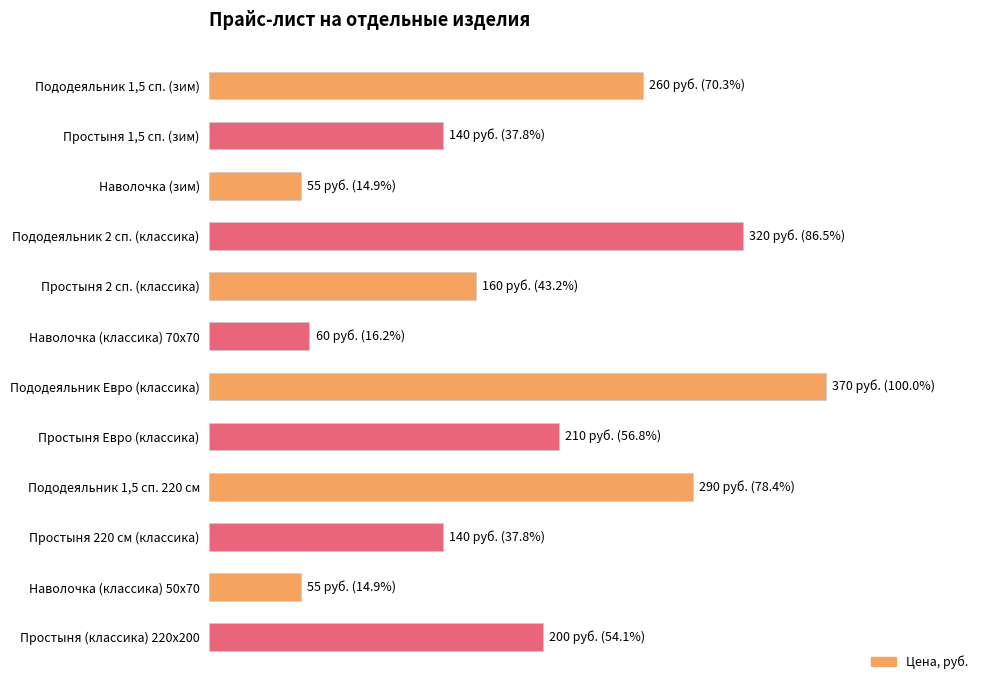

Are the bars horizontal?

Yes